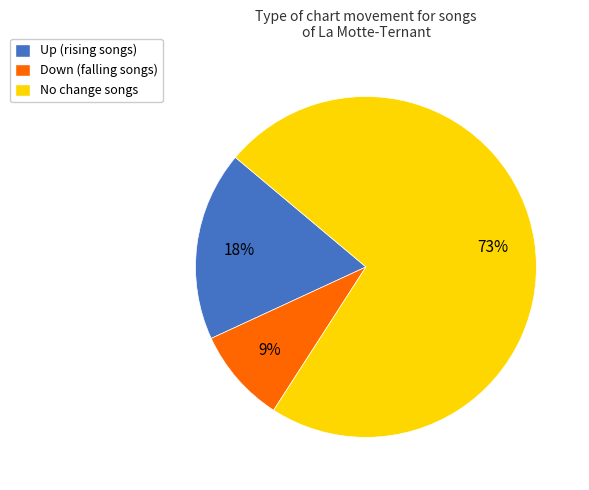

To the nearest percent, what is the average slice percentage?

33%